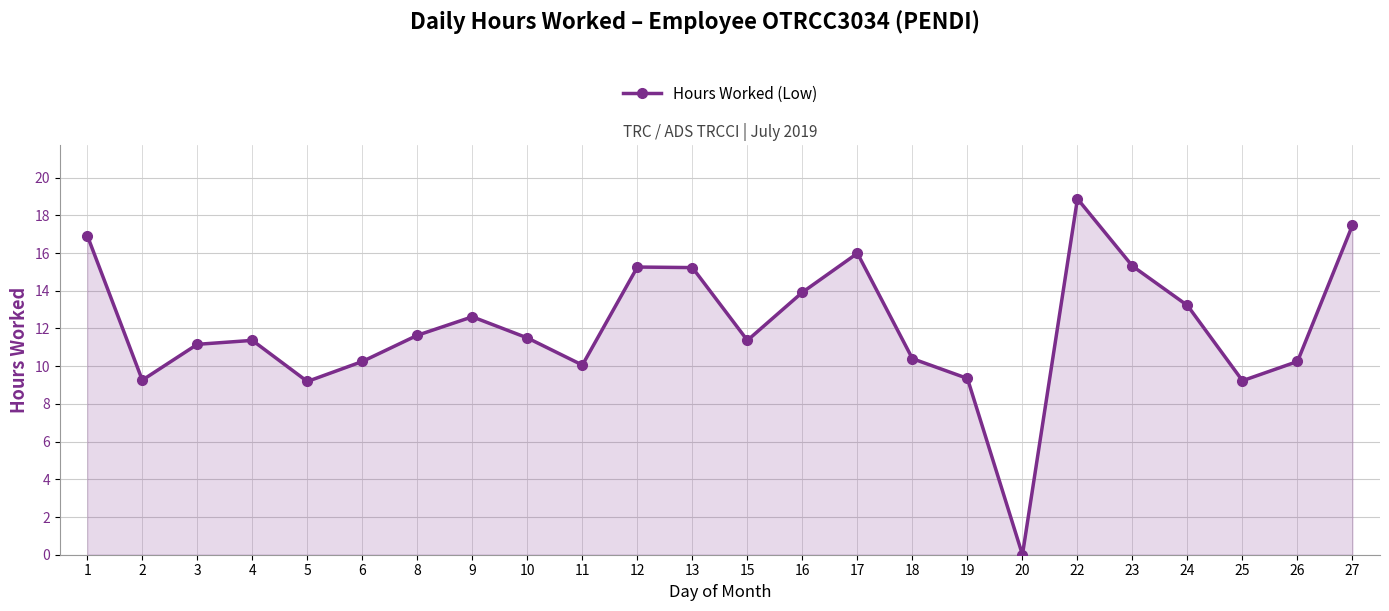

What is the difference between the values at 8 and 25?

2.4